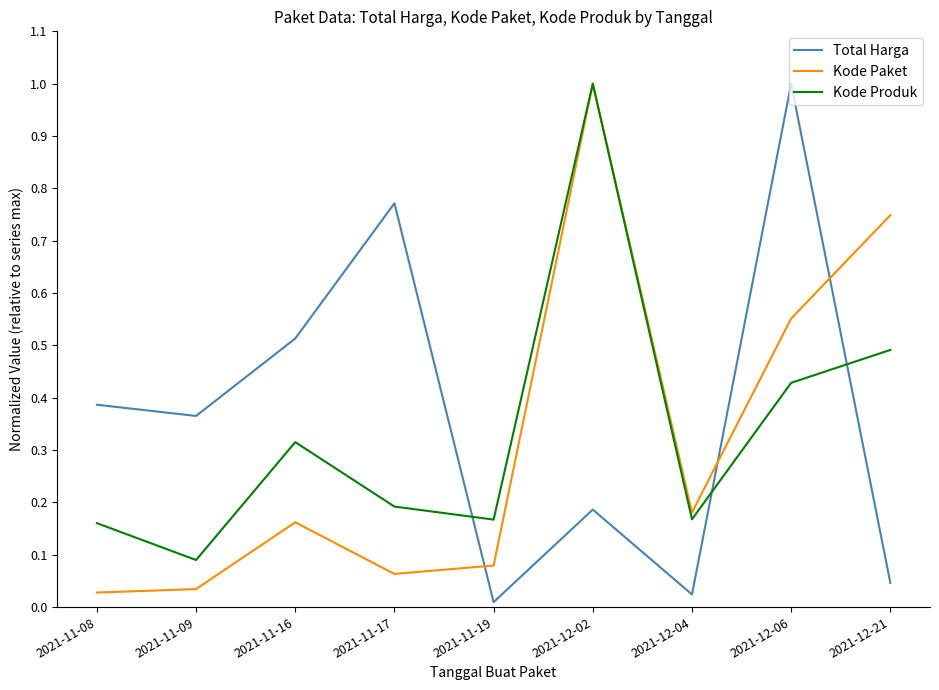

Where do Total Harga and Kode Produk first cross each other?

2021-11-17 and 2021-11-19